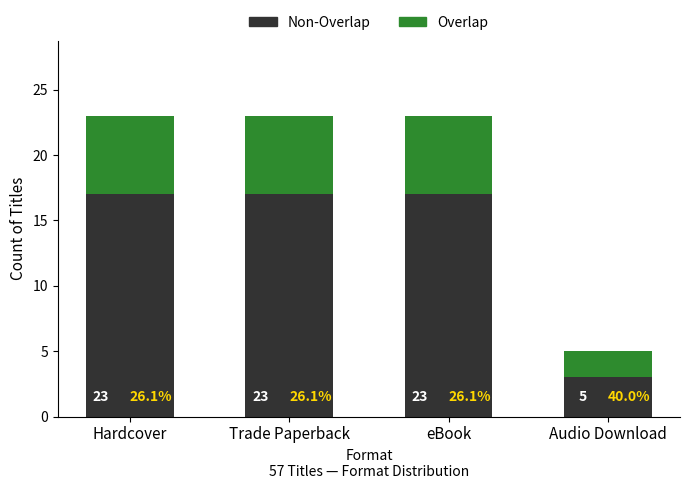

Are the bars horizontal?

No